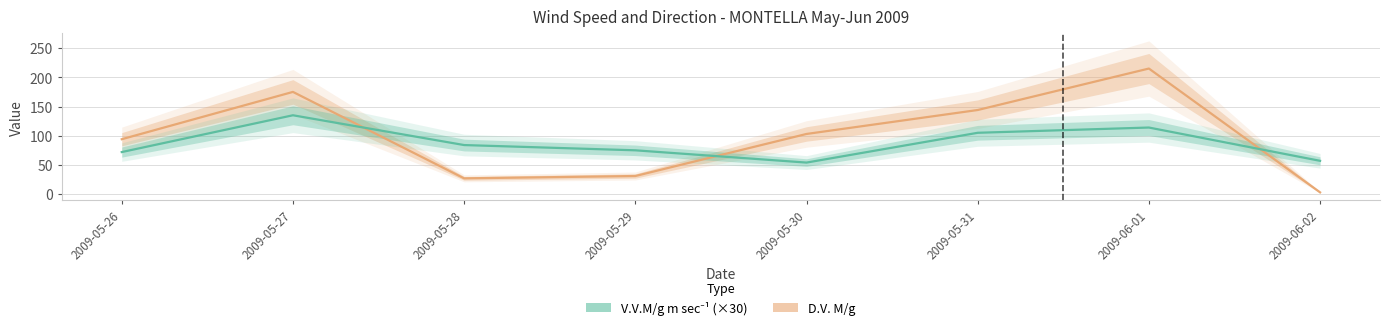

Rank the series by their average value, from highest to lowest.

D.V. M/g, V.V.M/g m sec⁻¹ (×30)